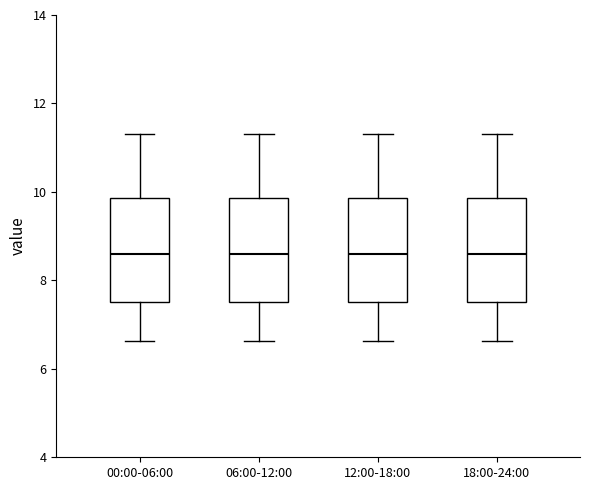

Where does the upper whisker of the box for 12:00-18:00 end on the y-axis? The values are not printed on the chart, so give them approximately, as read against the axis.

11.4